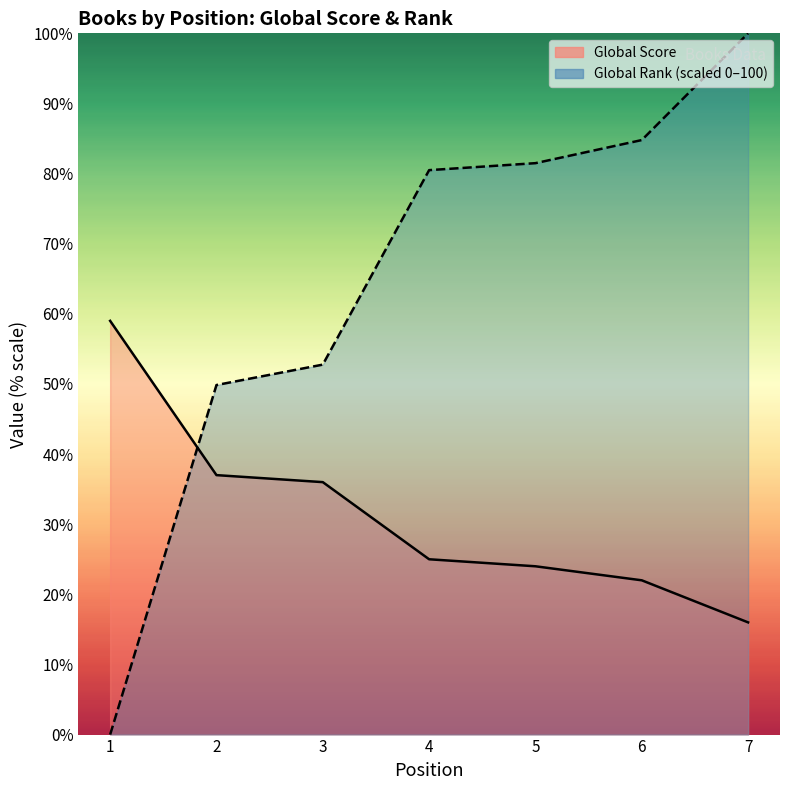

List the labels in order of Global Rank (scaled 0–100) value, largest first.

7, 6, 5, 4, 3, 2, 1